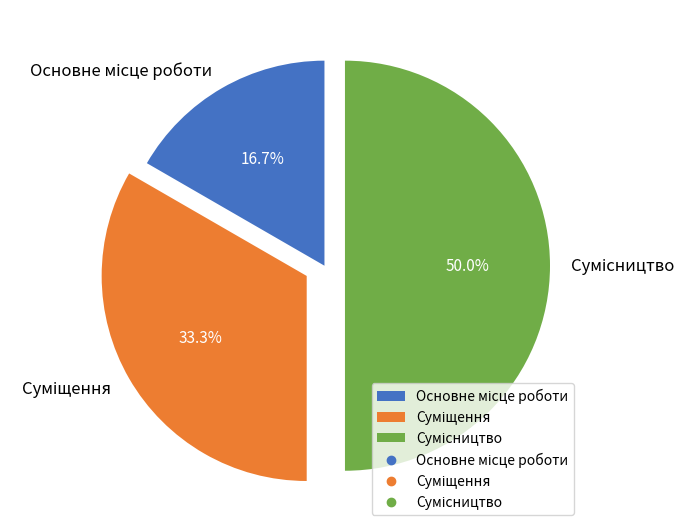

True or false: Суміщення accounts for 21% of the total.

False